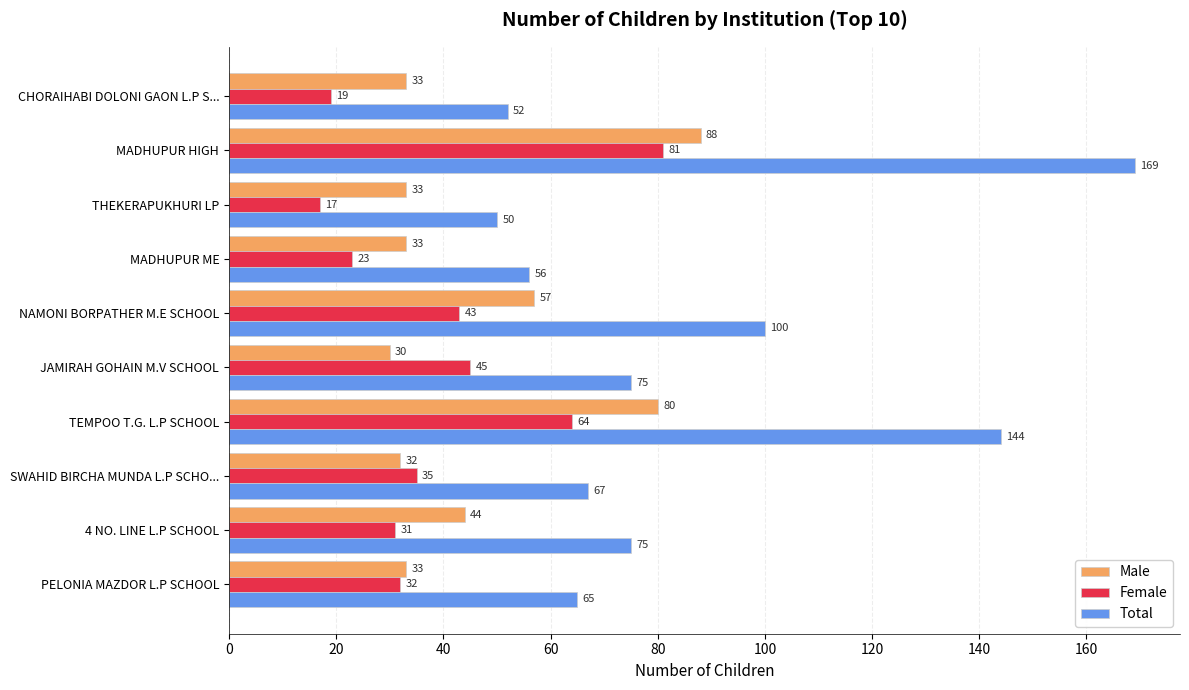

What is the highest value of the Male series?

88